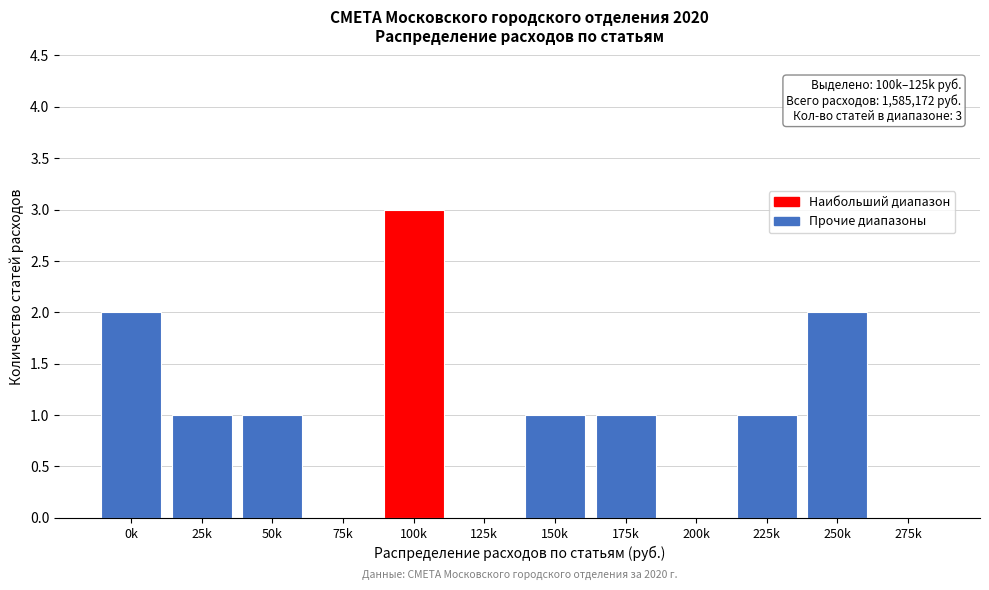

Reading left to right, list all the values displayed in this chart.

0k=2	25k=1	50k=1	75k=0	100k=3	125k=0	150k=1	175k=1	200k=0	225k=1	250k=2	275k=0